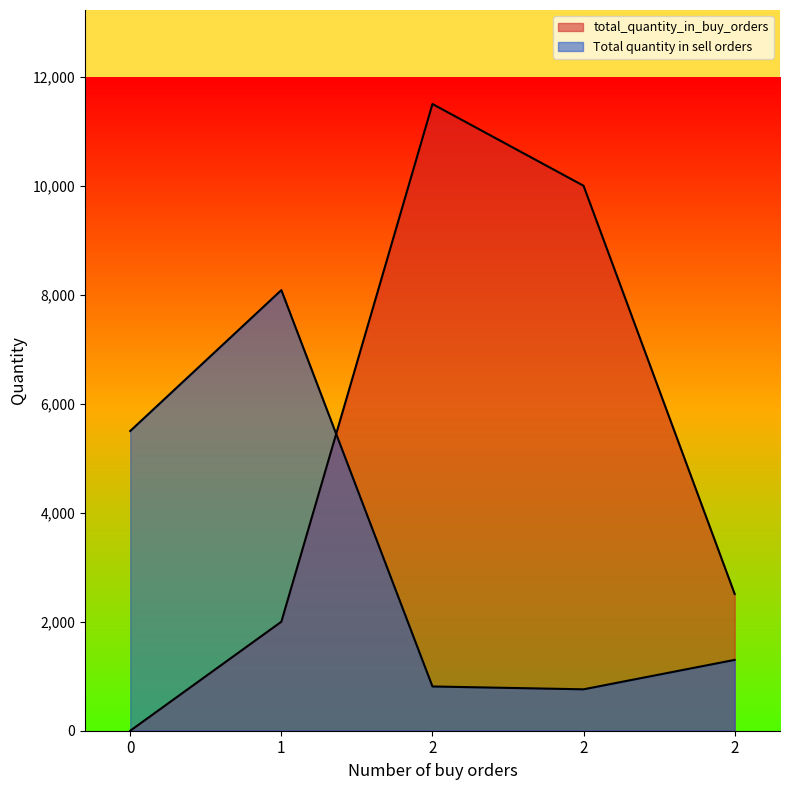

Does the chart display data point markers on the line(s)?

No